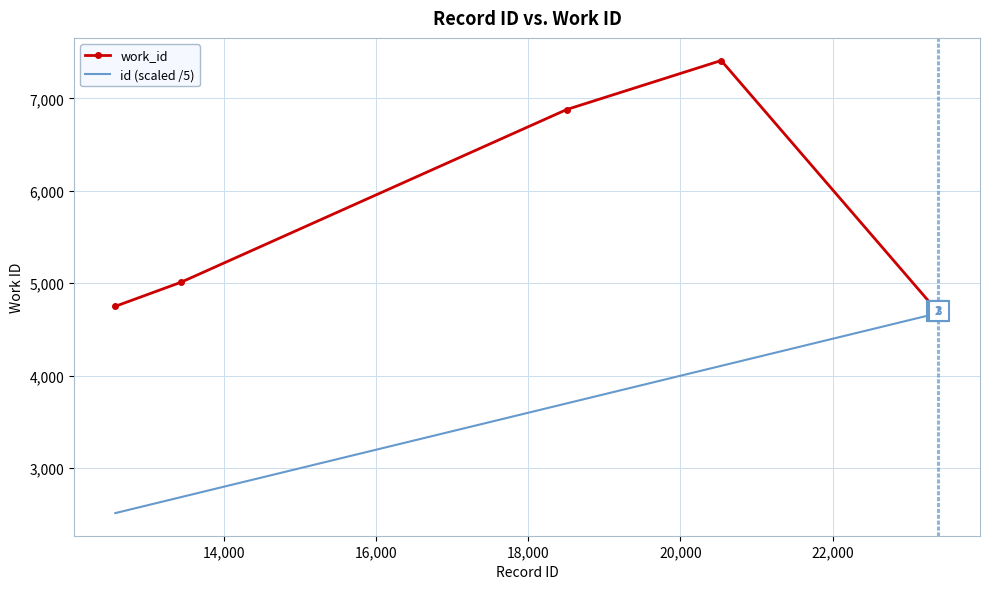

Which series has the widest spread of values?

work_id